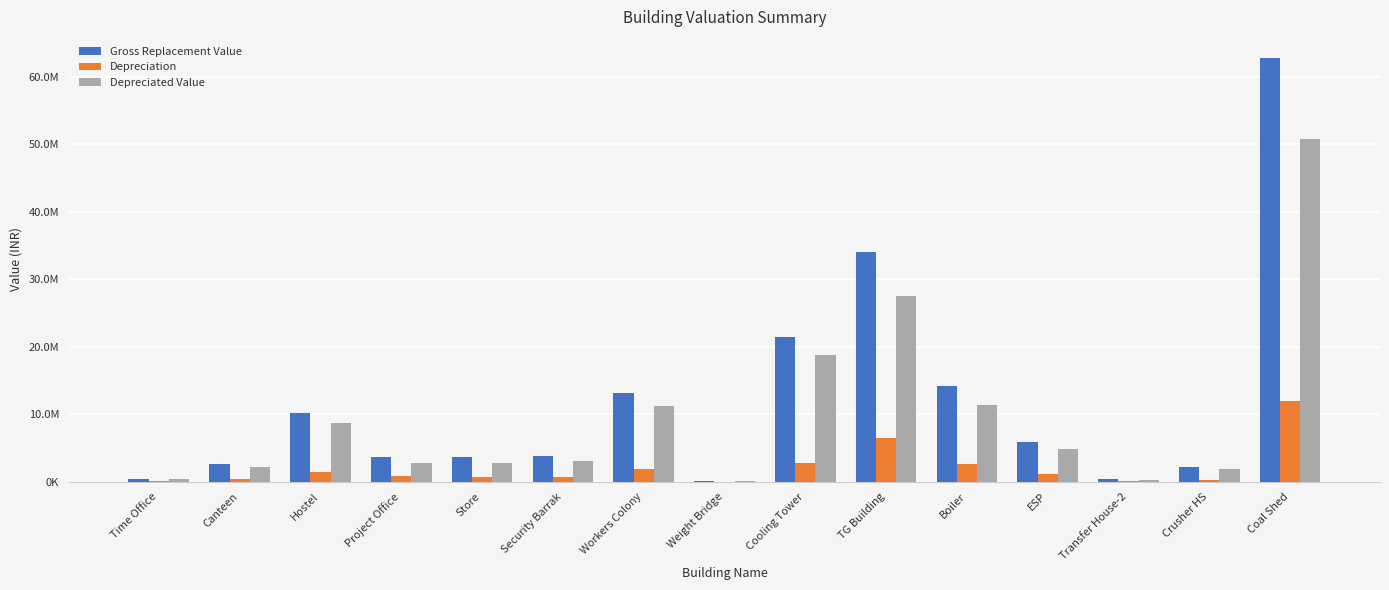

Where is Gross Replacement Value nearest to the value 31467908?

TG Building